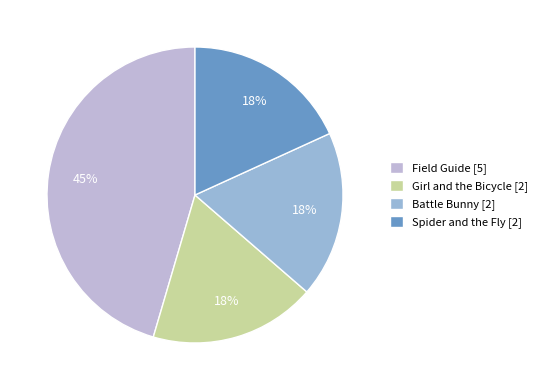

Is there a majority slice in this chart?

No